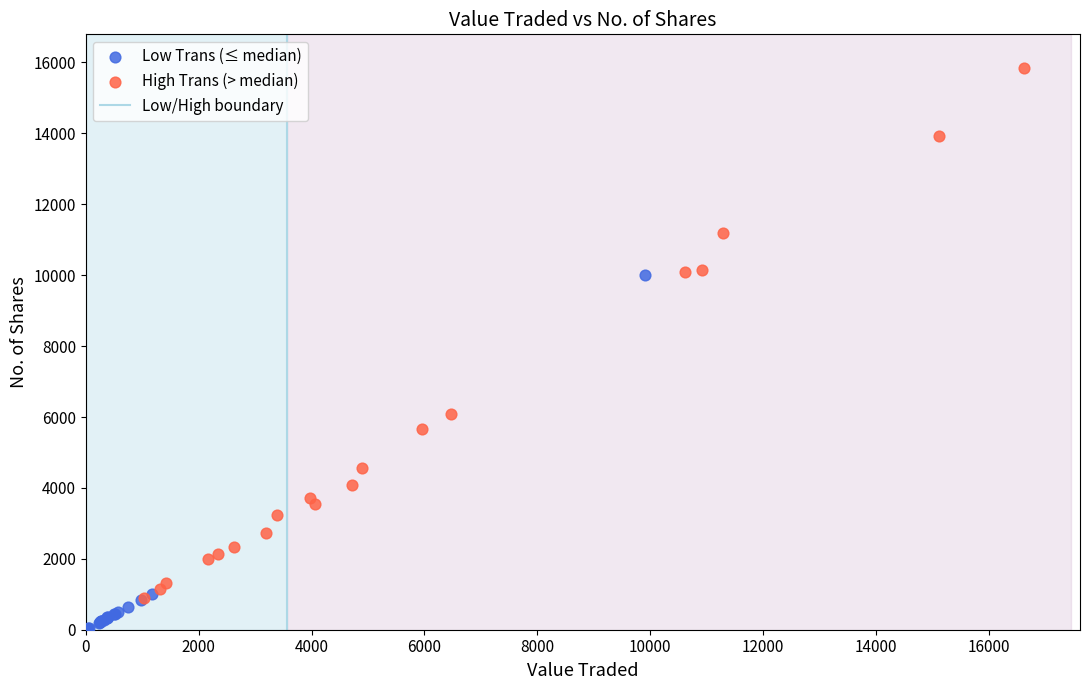

Which series has the widest spread of Y values?

High Trans (> median)